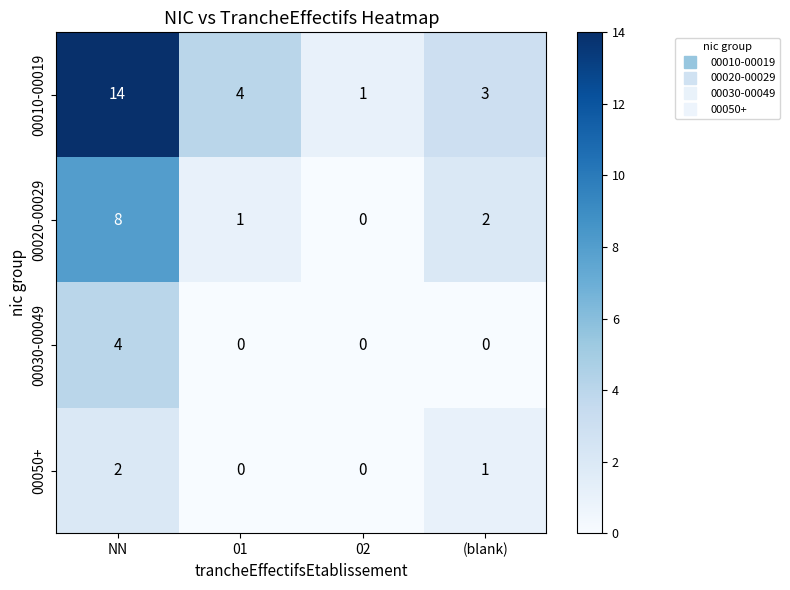

True or false: 00010-00019 has a value of 1 at (blank).

False